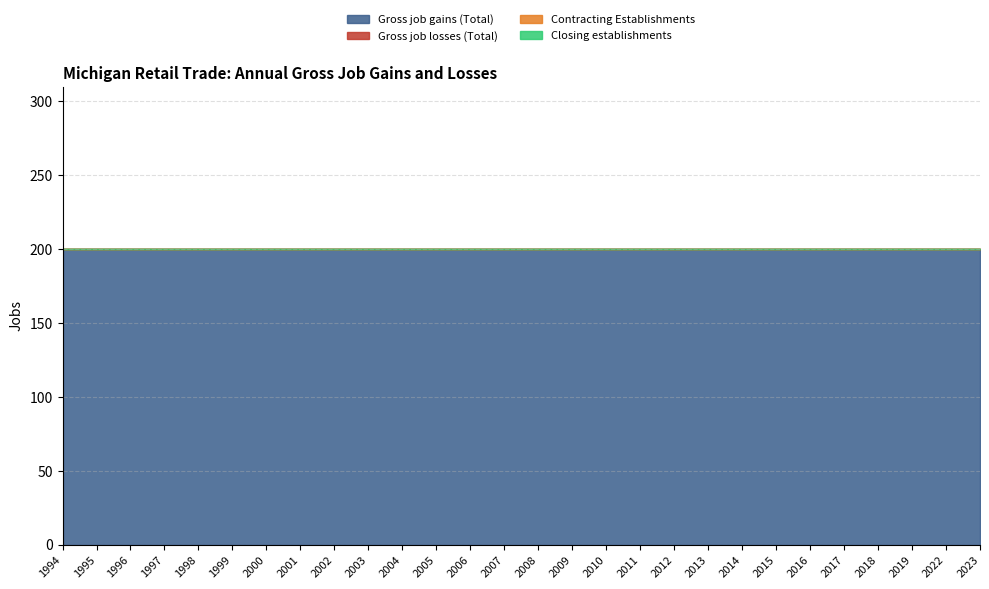

What is the difference between the highest and lowest values at 1996?

200